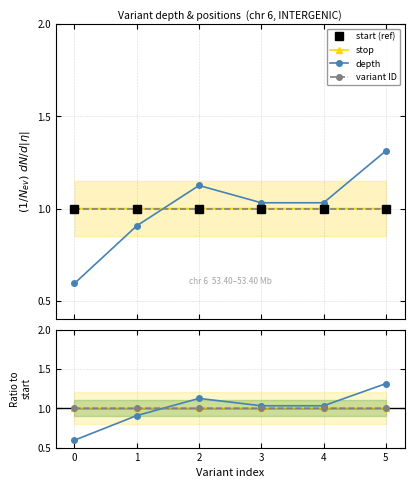

After their last crossing, which series has the higher values: variant ID or depth?

depth